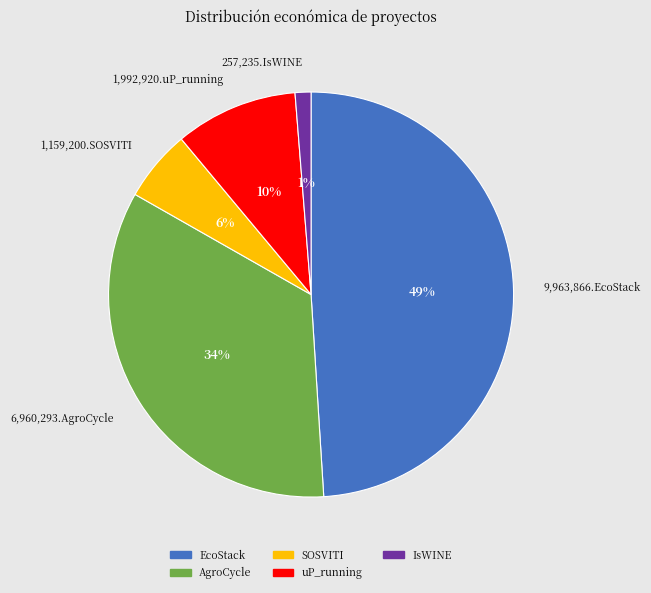

What percentage is the SOSVITI slice, to the nearest percent?

6%